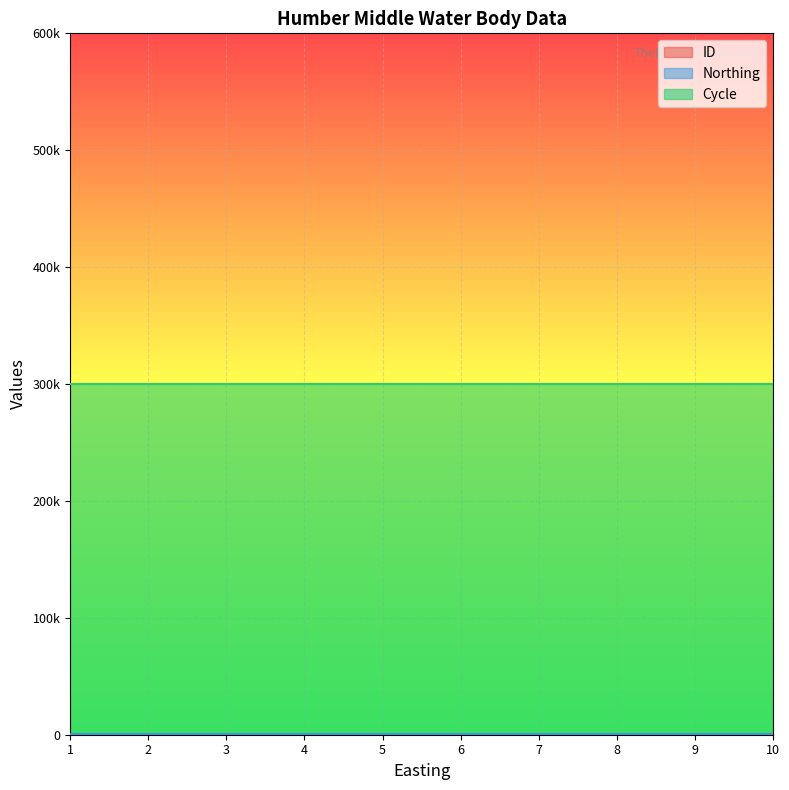

What are all the series names shown in the legend?

ID, Northing, Cycle